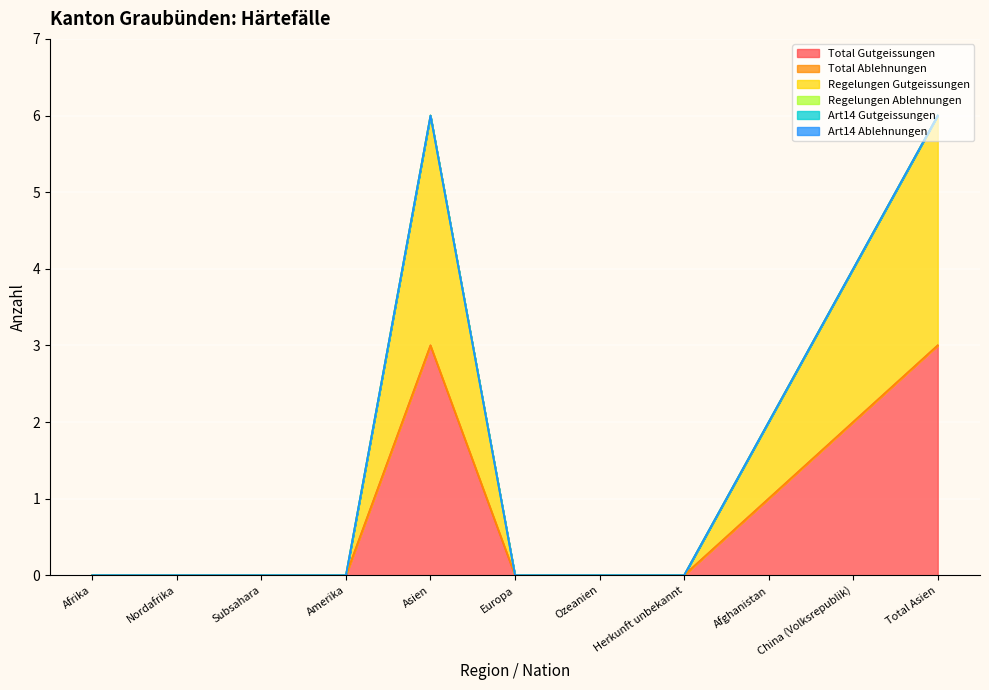

True or false: Regelungen Ablehnungen and Total Ablehnungen intersect in this chart.

False